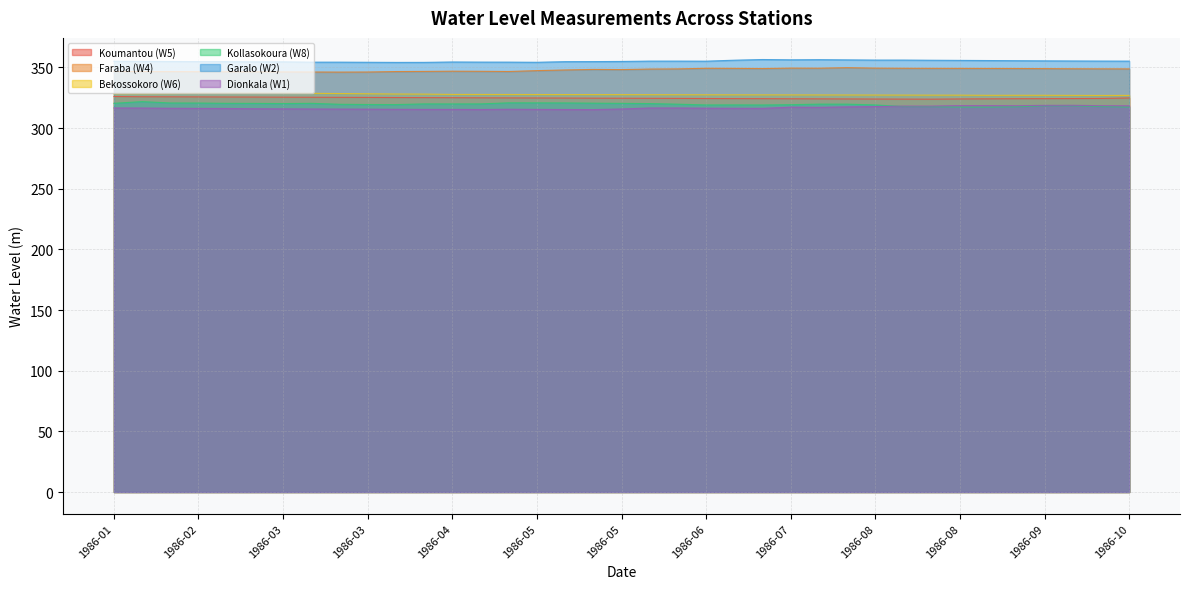

What is the difference between the maximum and second lowest values in the Dionkala (W1) series?

3.5